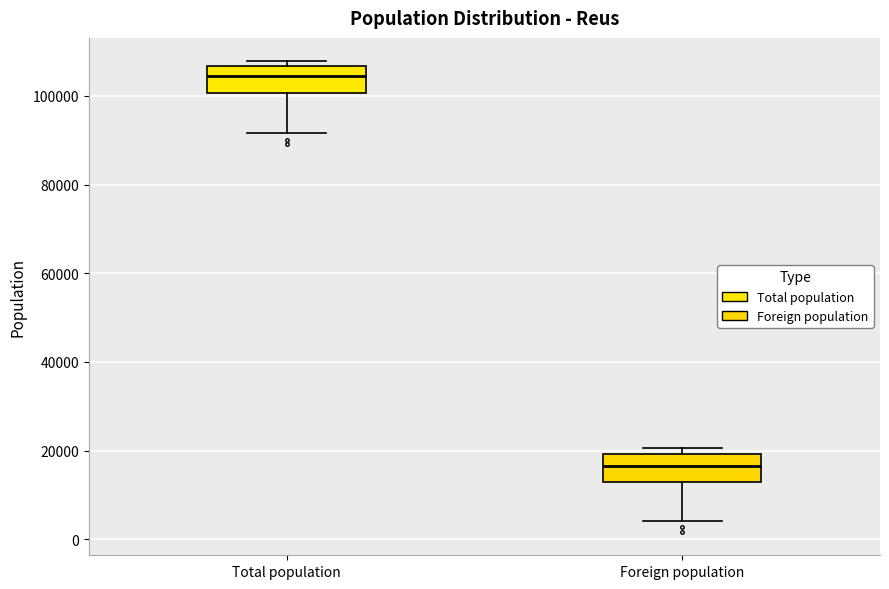

Reading left to right, read every box against the y-axis: the position of its median line, the range the box covers, and the ends of its whiskers. The values are not printed on the chart, so give them approximately, as read against the axis.

Total population: median 104000, box 100000 to 106000, whiskers 92000 to 108000
Foreign population: median 16000, box 12000 to 20000, whiskers 4000 to 20000 (just above the box's upper edge)